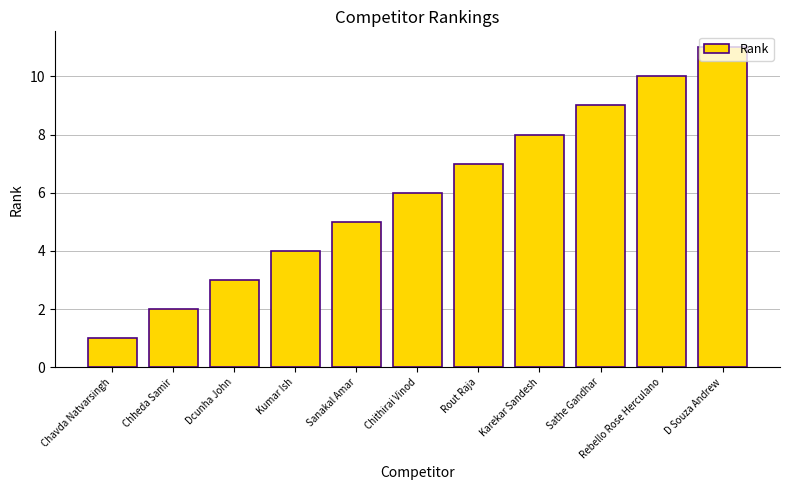

Reading right to left, what are all the values shown in this chart?

D Souza Andrew=11	Rebello Rose Herculano=10	Sathe Gandhar=9	Karekar Sandesh=8	Rout Raja=7	Chithirai Vinod=6	Sanakal Amar=5	Kumar Ish=4	Dcunha John=3	Chheda Samir=2	Chavda Natvarsingh=1